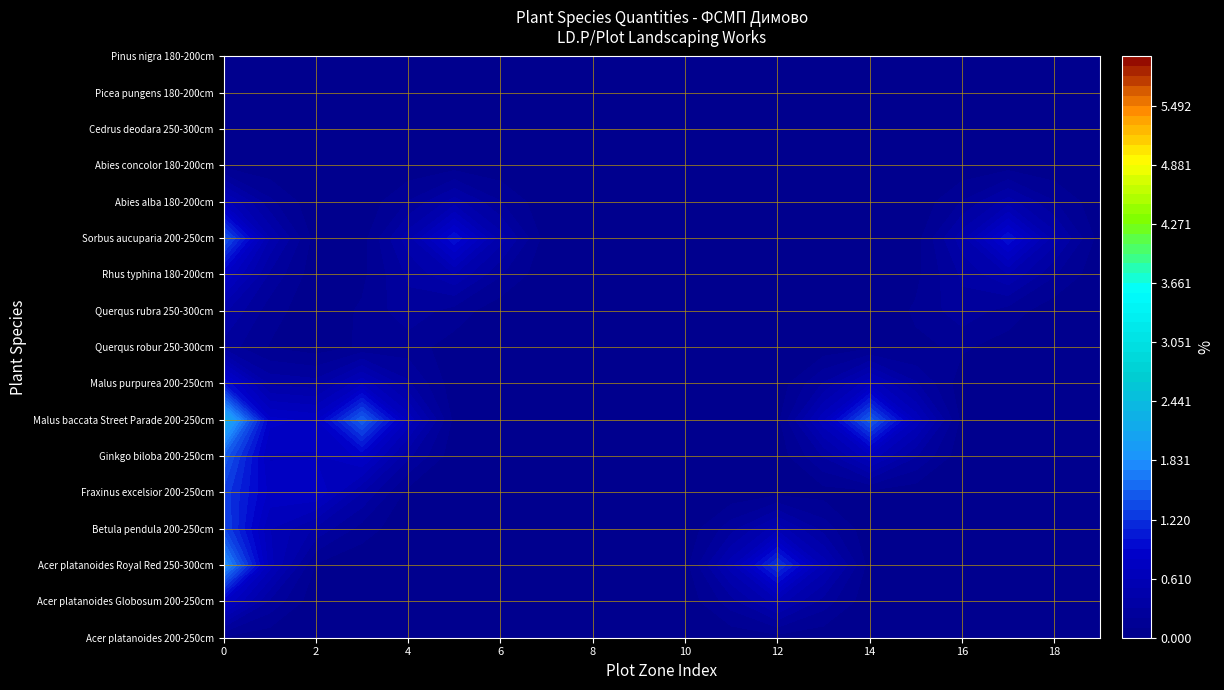

The value of Querqus rubra 250-300cm at 11 is 1. True or false?

False